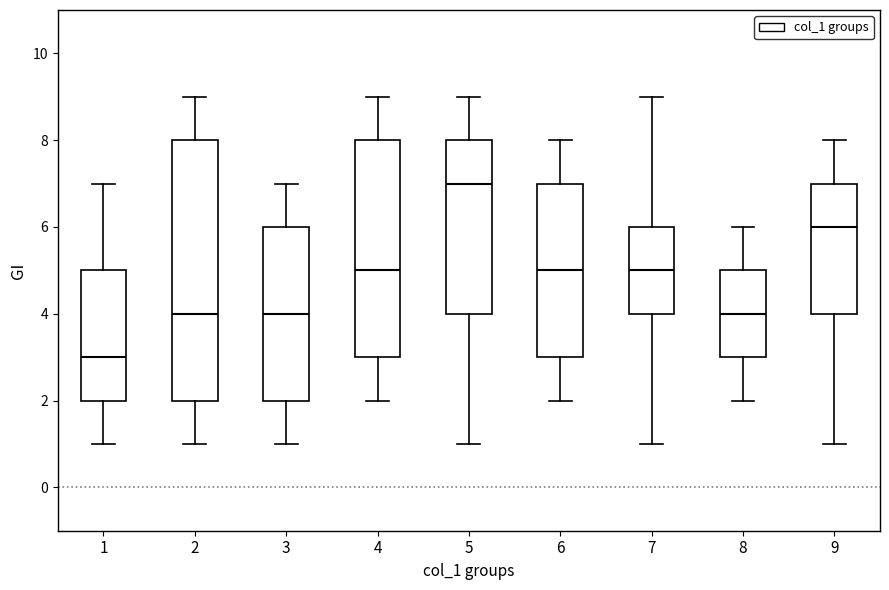

Where is the lower edge of the box at x = 3 on the y-axis? The values are not printed on the chart, so give them approximately, as read against the axis.

2